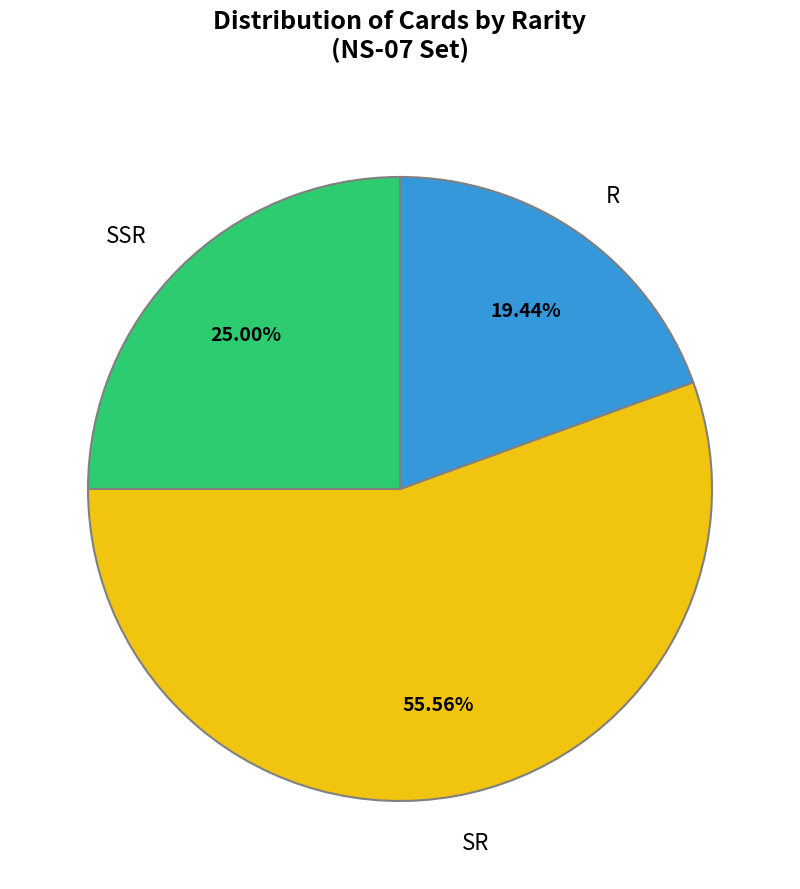

To the nearest percent, what is the difference between the largest and smallest slice percentages?

36%